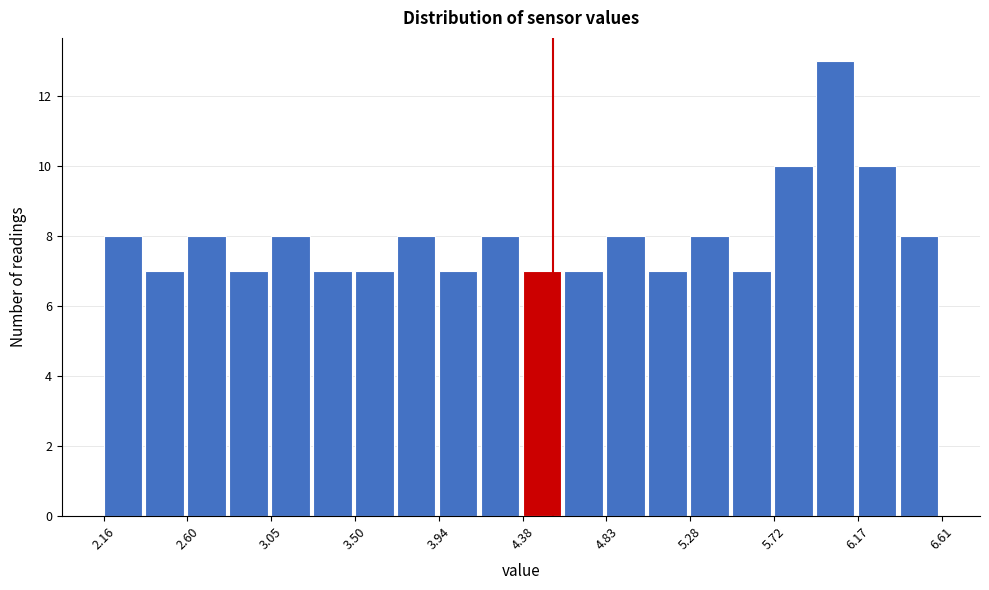

Reading left to right, transcribe this chart: for each bar, give the range it covers on the x-axis and its height. Neither the bar edges nor the heights are printed on the chart, so give them approximately, as read against the axes.

2.15 to 2.40: 8
2.40 to 2.60: 7
2.60 to 2.85: 8
2.85 to 3.05: 7
3.05 to 3.25: 8
3.25 to 3.50: 7
3.50 to 3.70: 7
3.70 to 3.95: 8
3.95 to 4.15: 7
4.15 to 4.40: 8
4.40 to 4.60: 7
4.60 to 4.85: 7
4.85 to 5.05: 8
5.05 to 5.30: 7
5.30 to 5.50: 8
5.50 to 5.70: 7
5.70 to 5.95: 10
5.95 to 6.15: 13
6.15 to 6.40: 10
6.40 to 6.60: 8